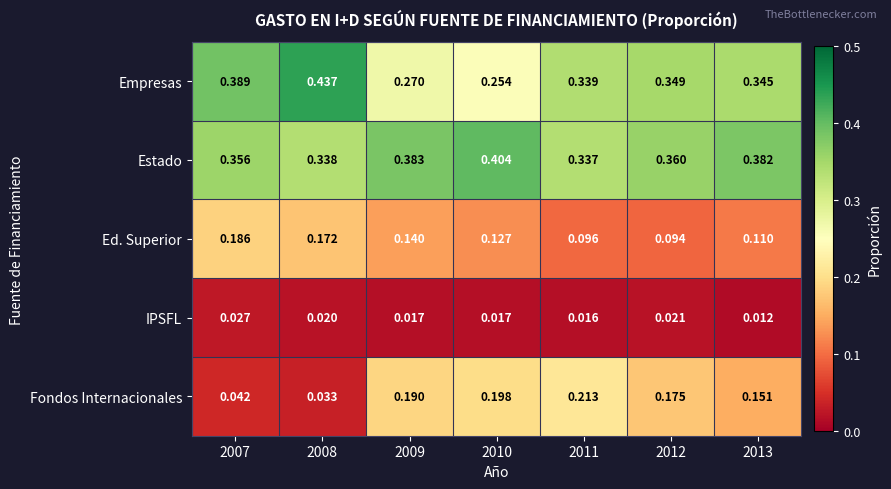

Which series has the largest total across all categories?

Estado